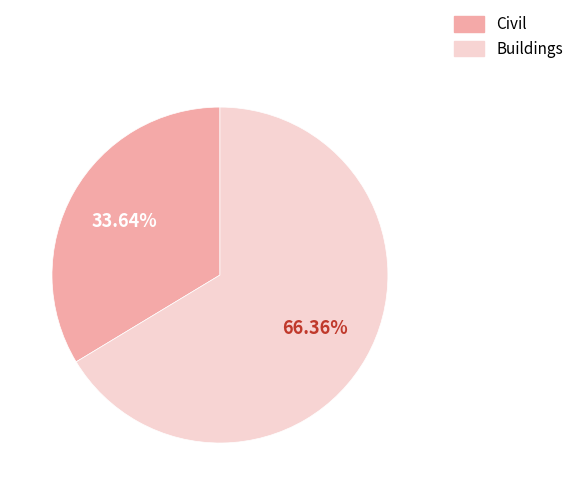

True or false: Buildings accounts for 66% of the total.

True